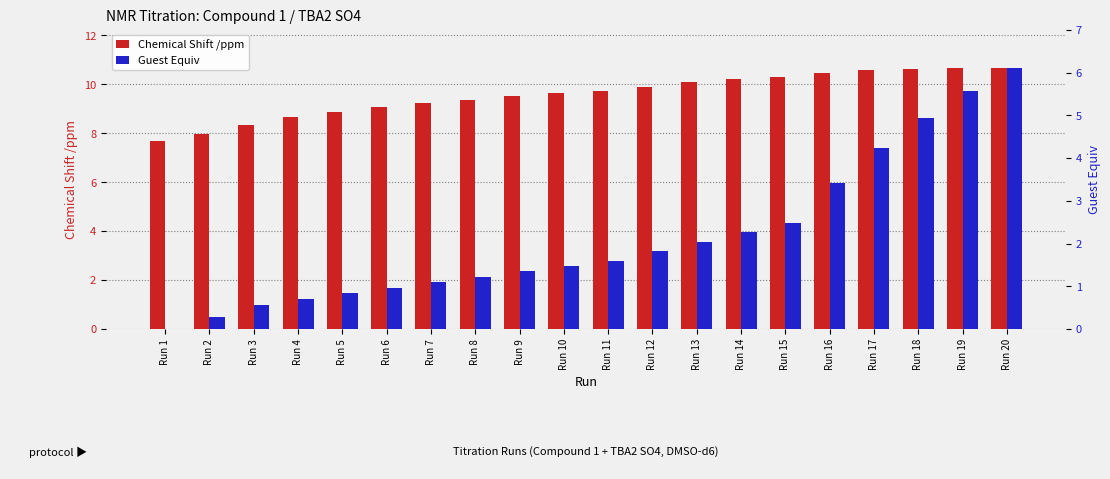

At which category is the sum across all series the highest?

Run 20